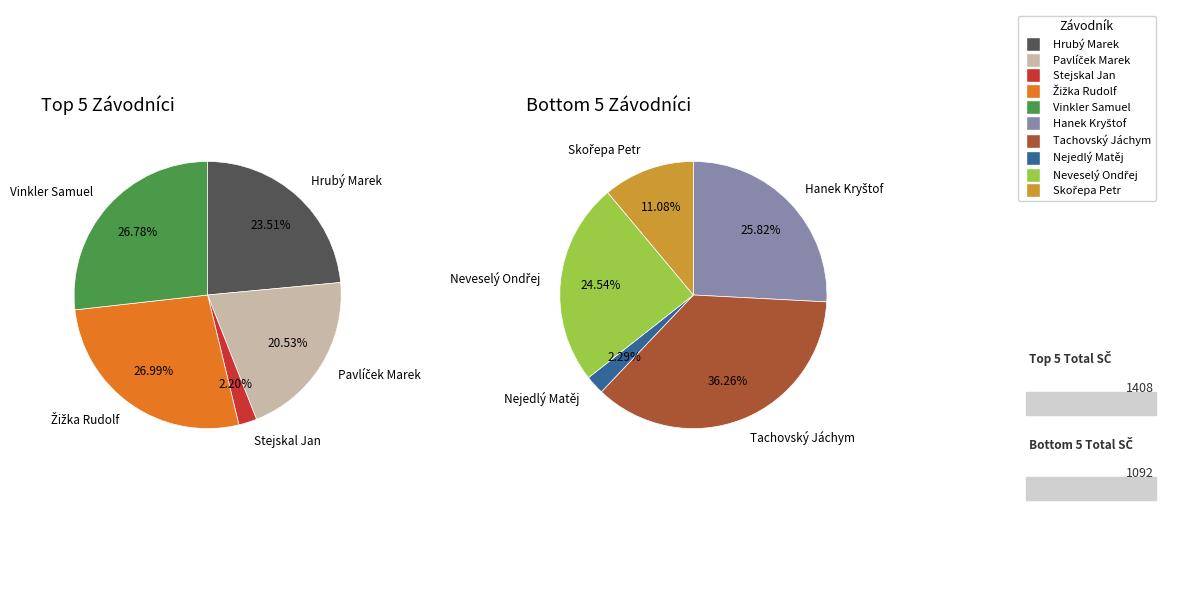

What is the ratio of the value at Vinkler Samuel to the value at Žižka Rudolf?

1.0